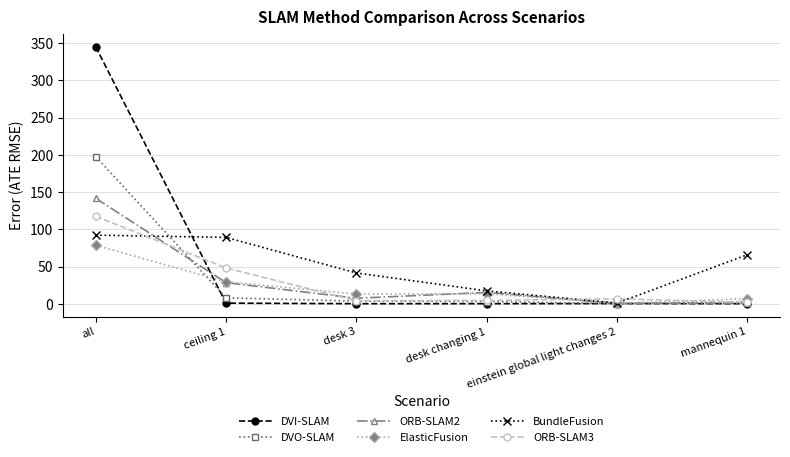

Between which two adjacent categories do ElasticFusion and ORB-SLAM3 first intersect?

ceiling 1 and desk 3